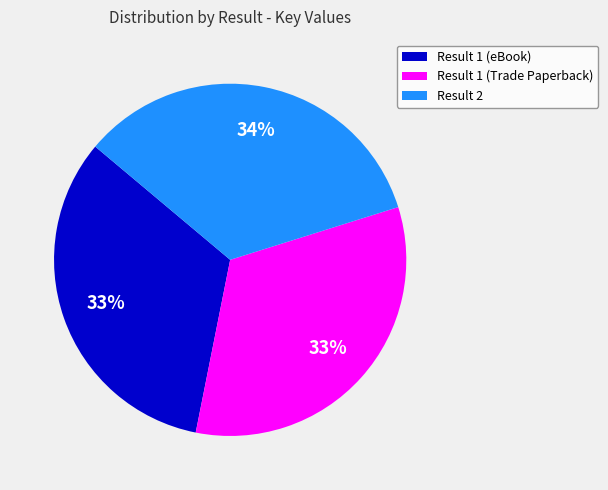

Is there any slice that represents more than half of the pie?

No